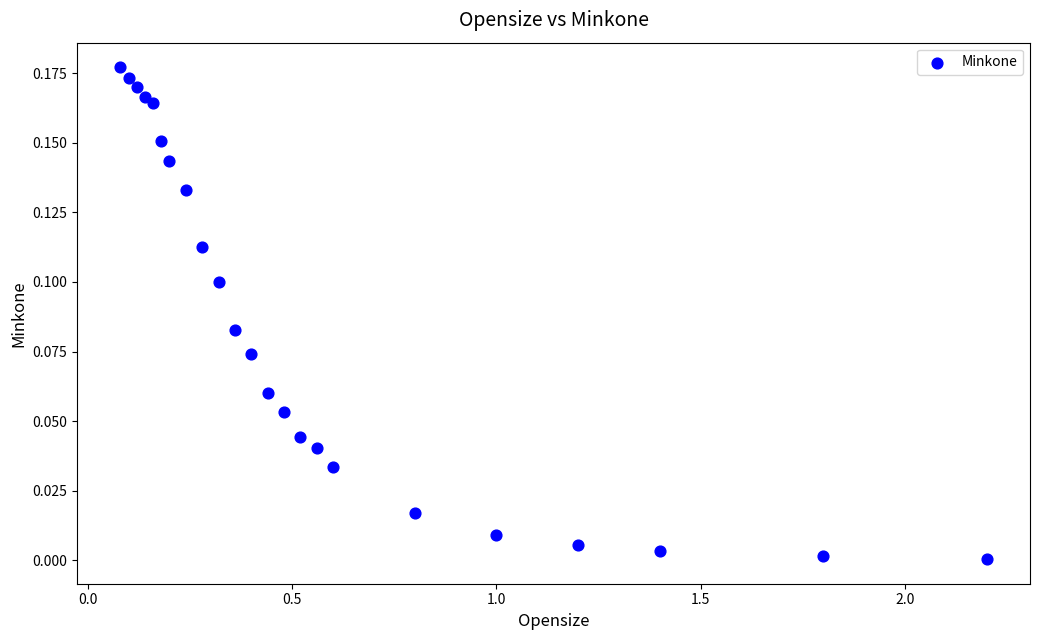

What is the range of X values (max minus min)?

2.1